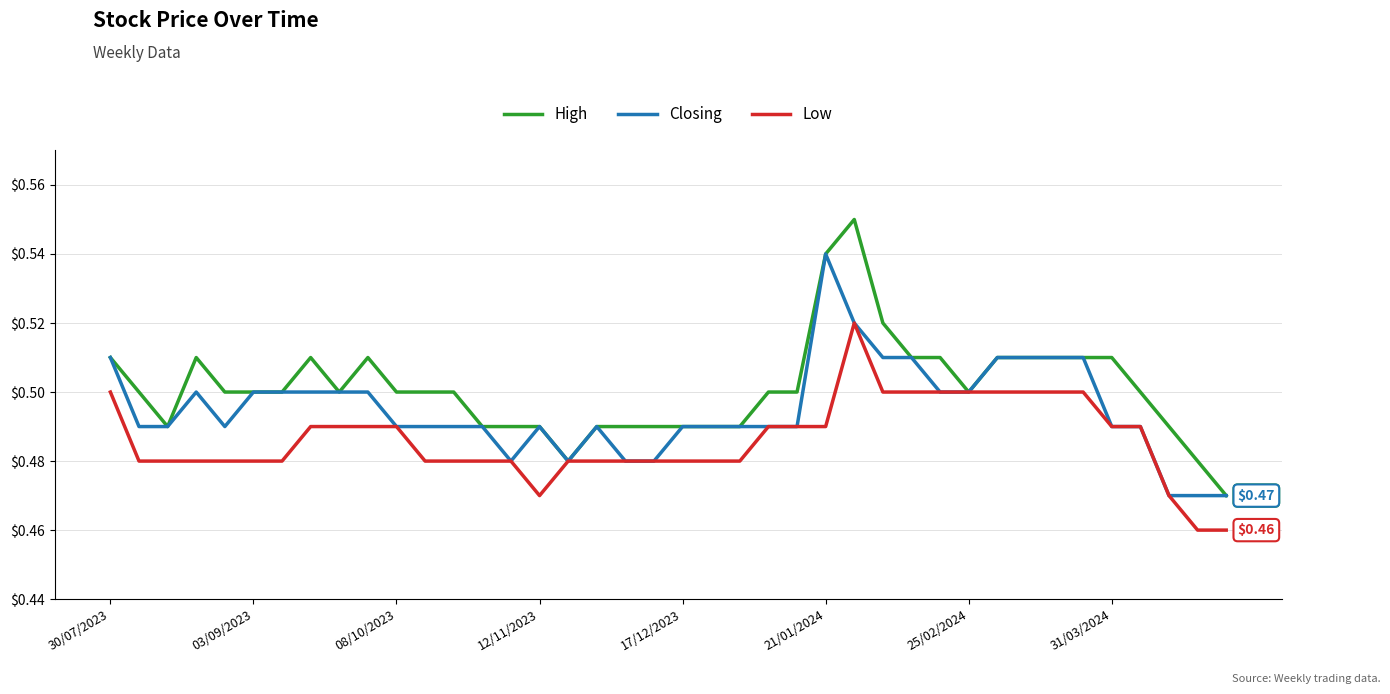

Which series has the largest total across all categories?

High